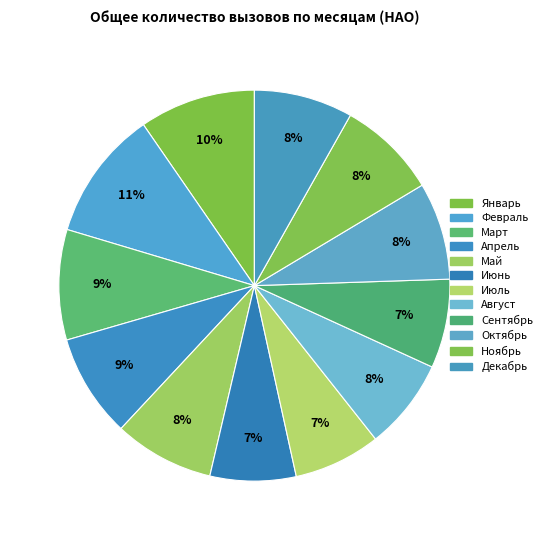

Is there a majority slice in this chart?

No